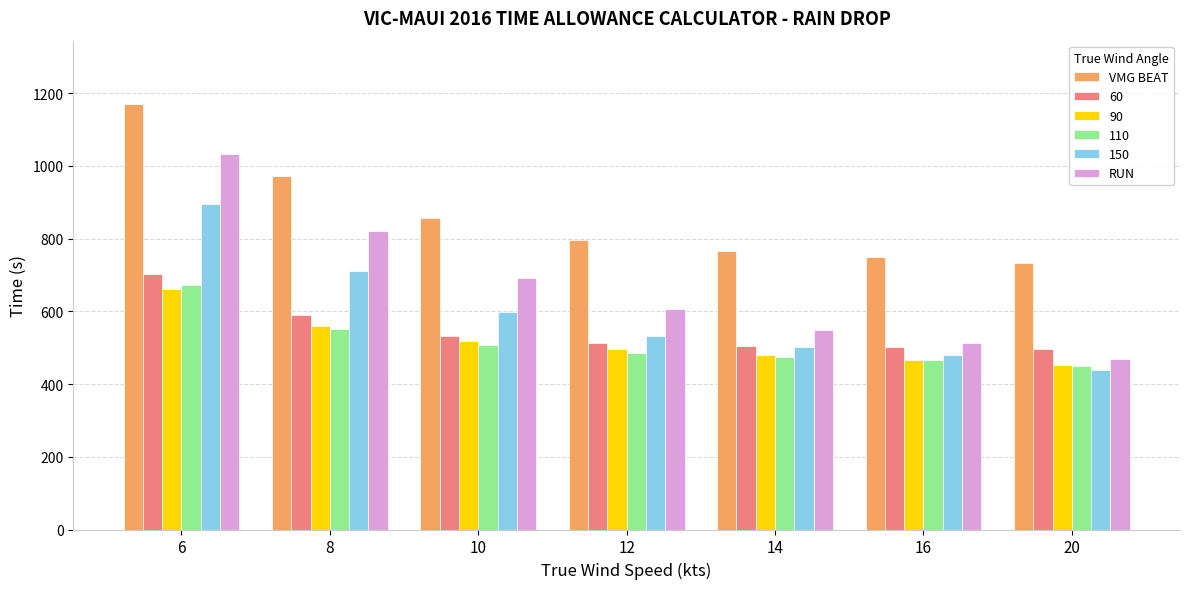

What is the total value across all series at 16?

3175.9